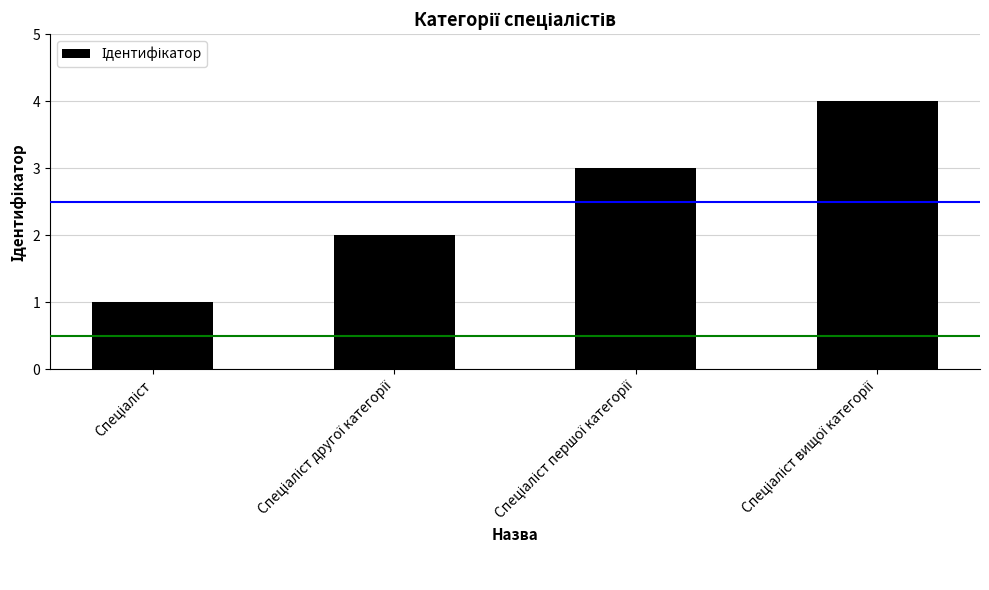

What is the greatest value displayed?

4